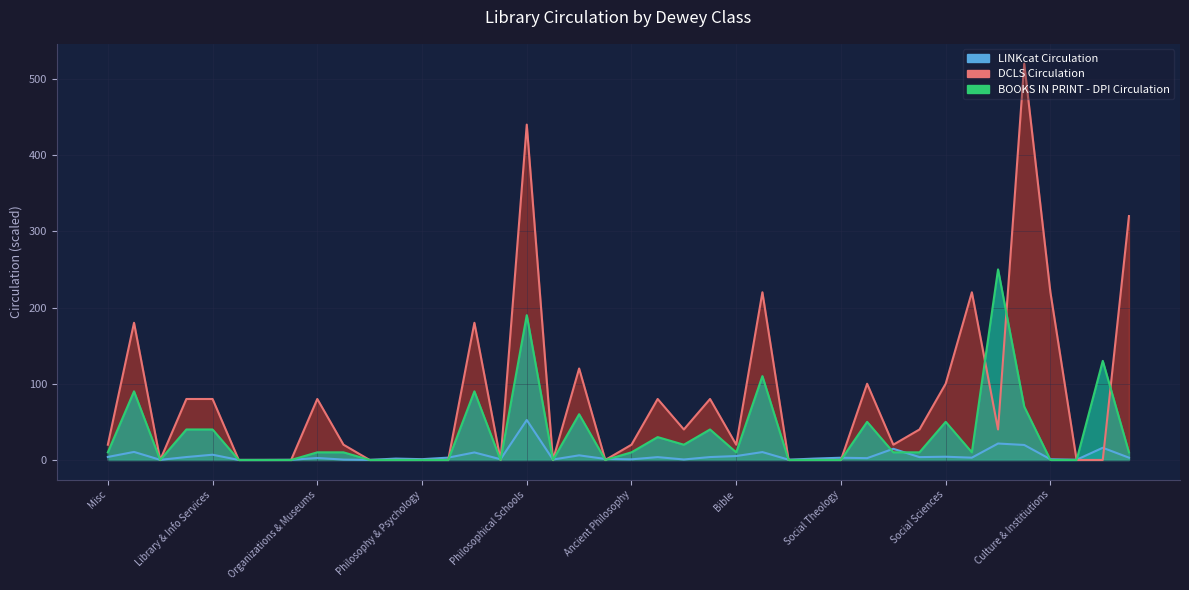

After their last crossing, which series has the higher values: BOOKS IN PRINT - DPI Circulation or LINKcat Circulation?

BOOKS IN PRINT - DPI Circulation